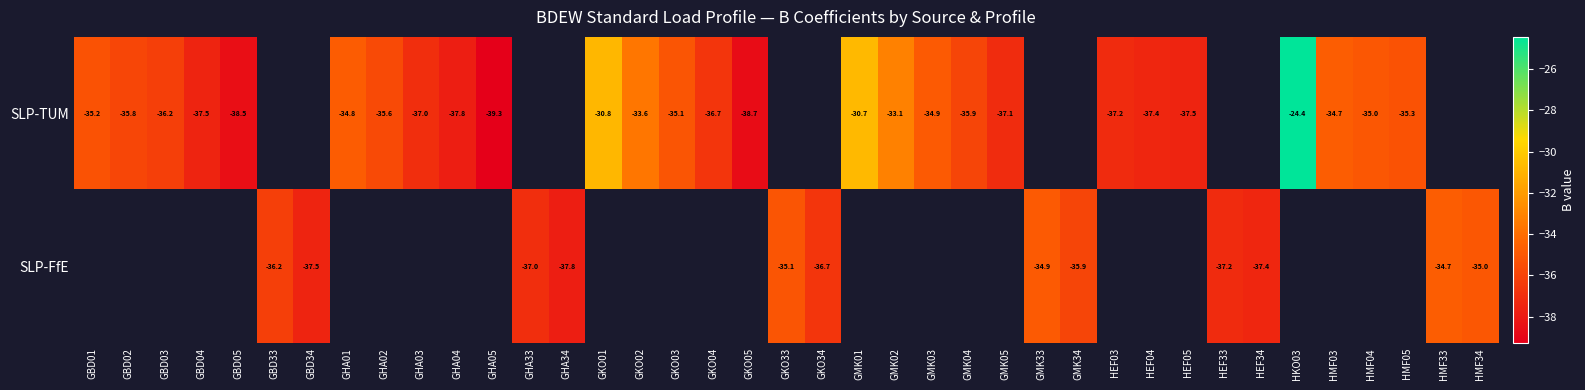

Is the value of SLP-TUM at GMK02 greater than the value of SLP-FfE at HMF33?

Yes